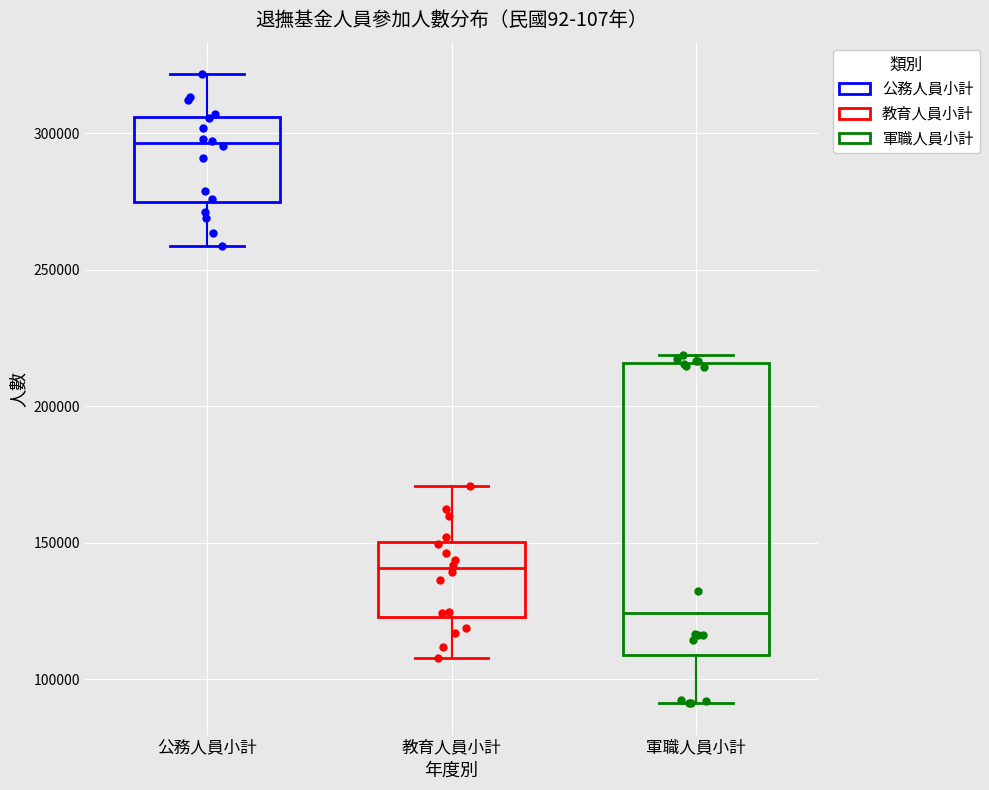

Comparing the boxes themselves (not the whiskers), which one is the tallest?

軍職人員小計